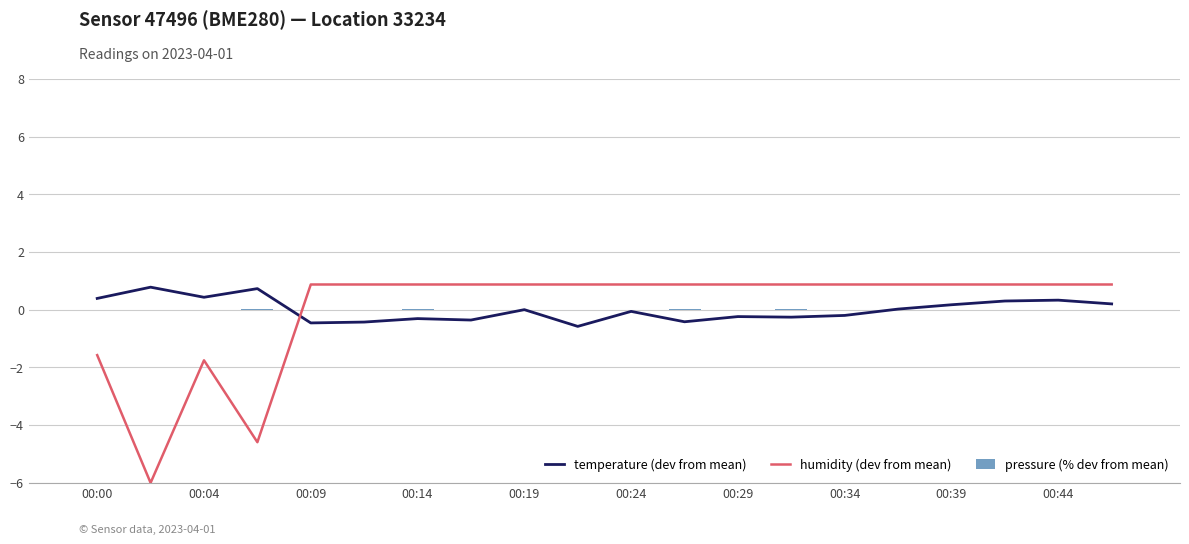

Which series ends up on top after the final intersection of temperature (dev from mean) and humidity (dev from mean)?

humidity (dev from mean)